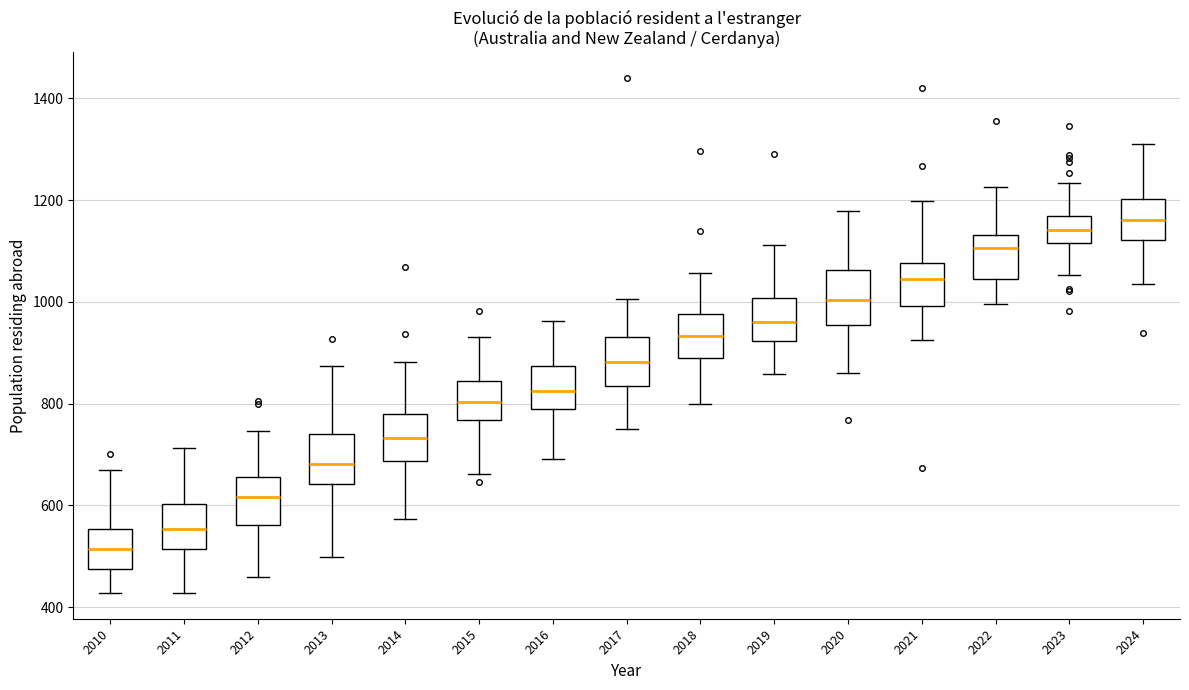

Which box has the lowest median line?

2010